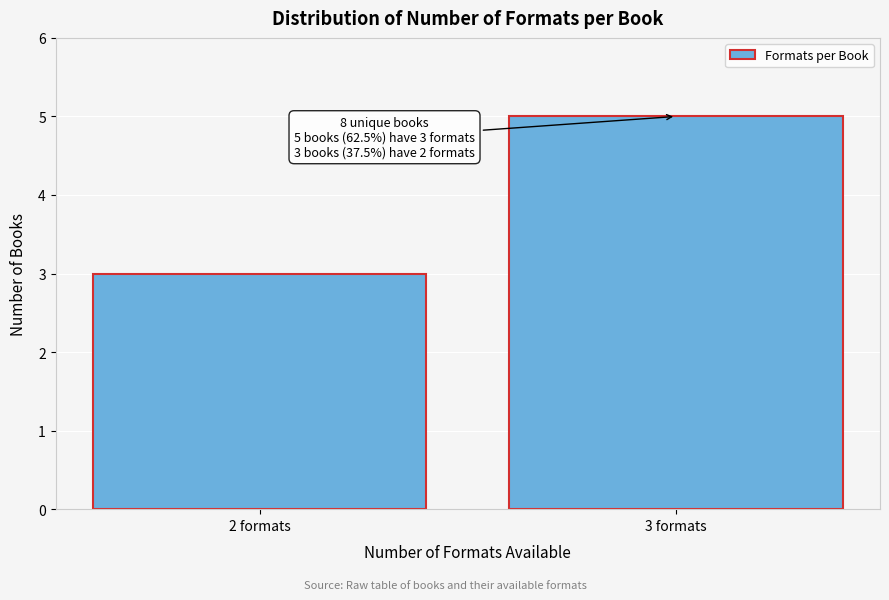

Reading left to right, what are all the values shown in this chart?

2 formats=3	3 formats=5